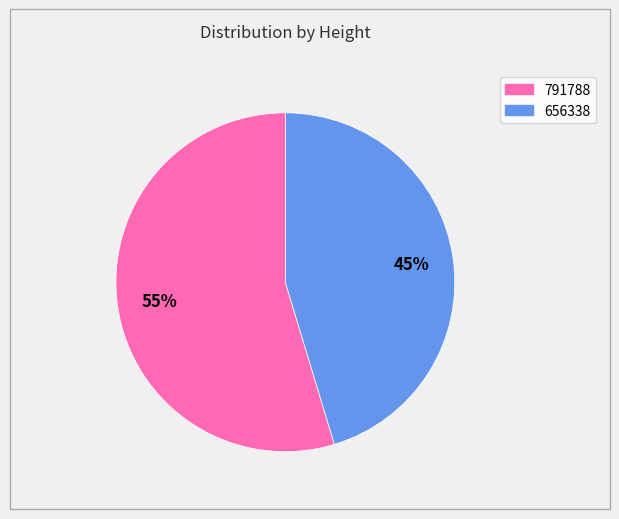

Between 656338 and 791788, which is larger?

791788